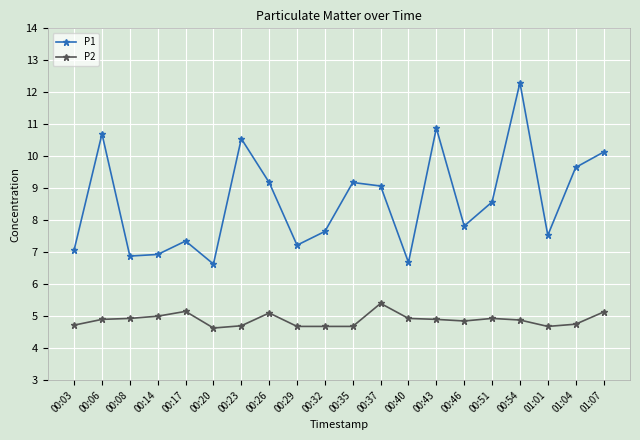

In P1, how many points are higher than both neighbors (excluding endpoints)?

6